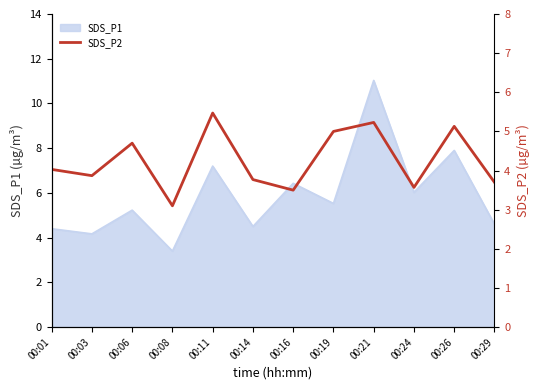

What is the difference between the values at 00:29 and 00:14?

0.1